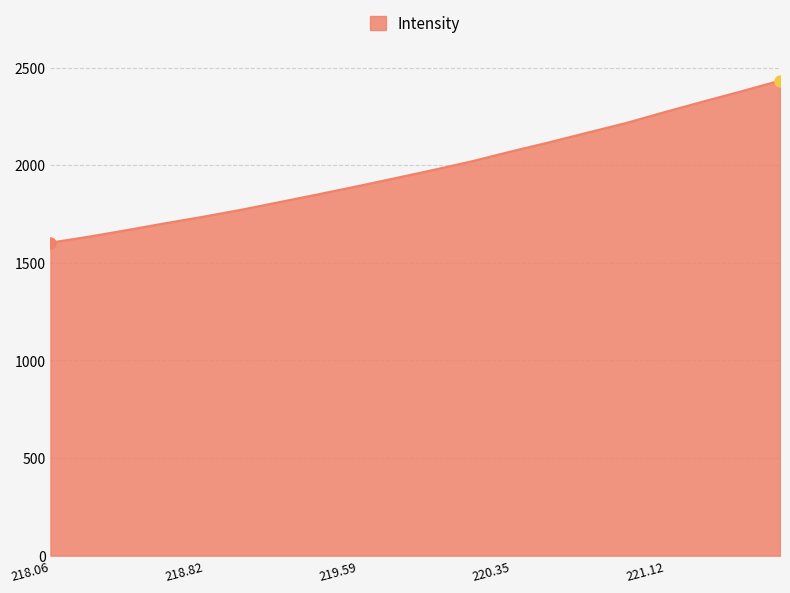

Does the chart have visible grid lines?

Yes